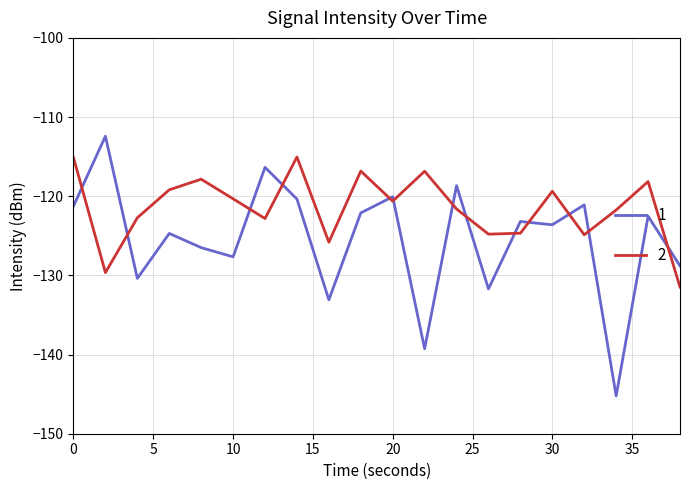

What is the average value of the 1 series?

-125.4